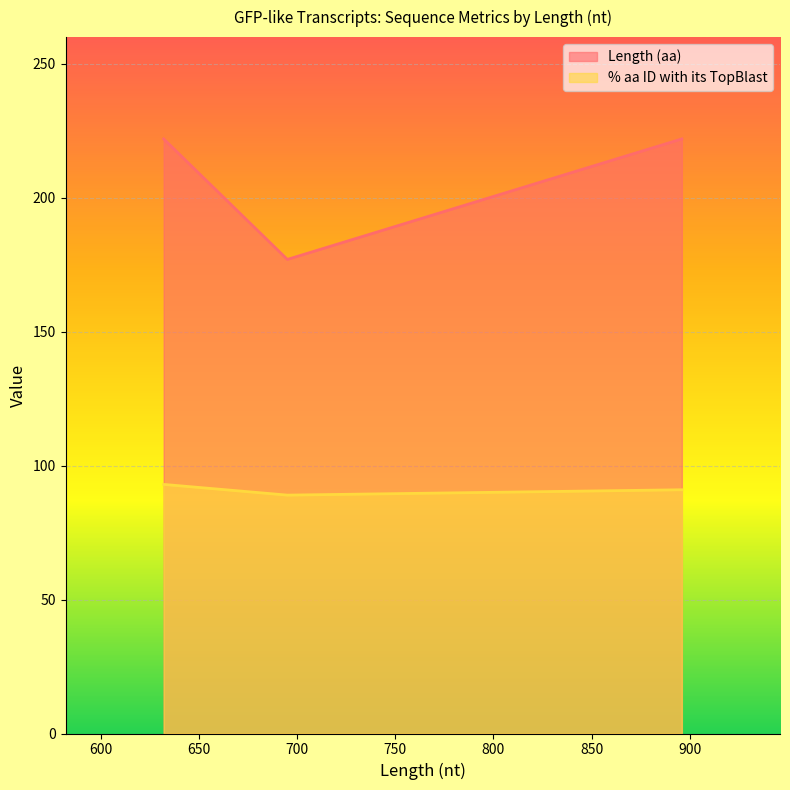

Is the value of Length (aa) at 632 greater than the value of % aa ID with its TopBlast at 695?

Yes